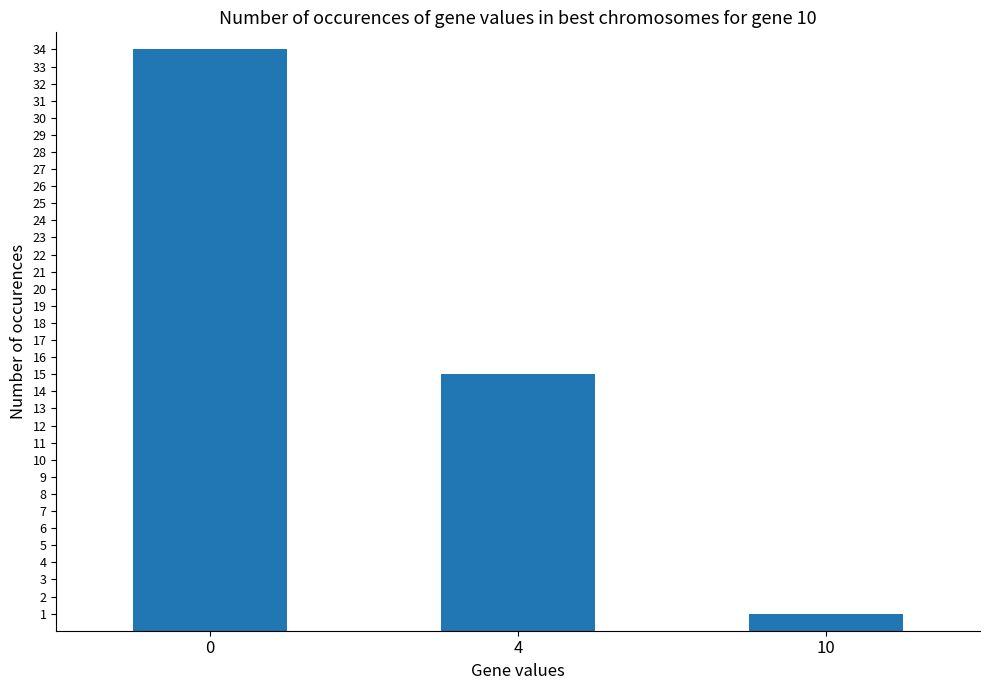

At which label is the value closest to 17?

4